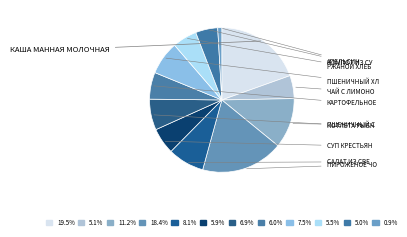

Count the number of slices in the pie.

12